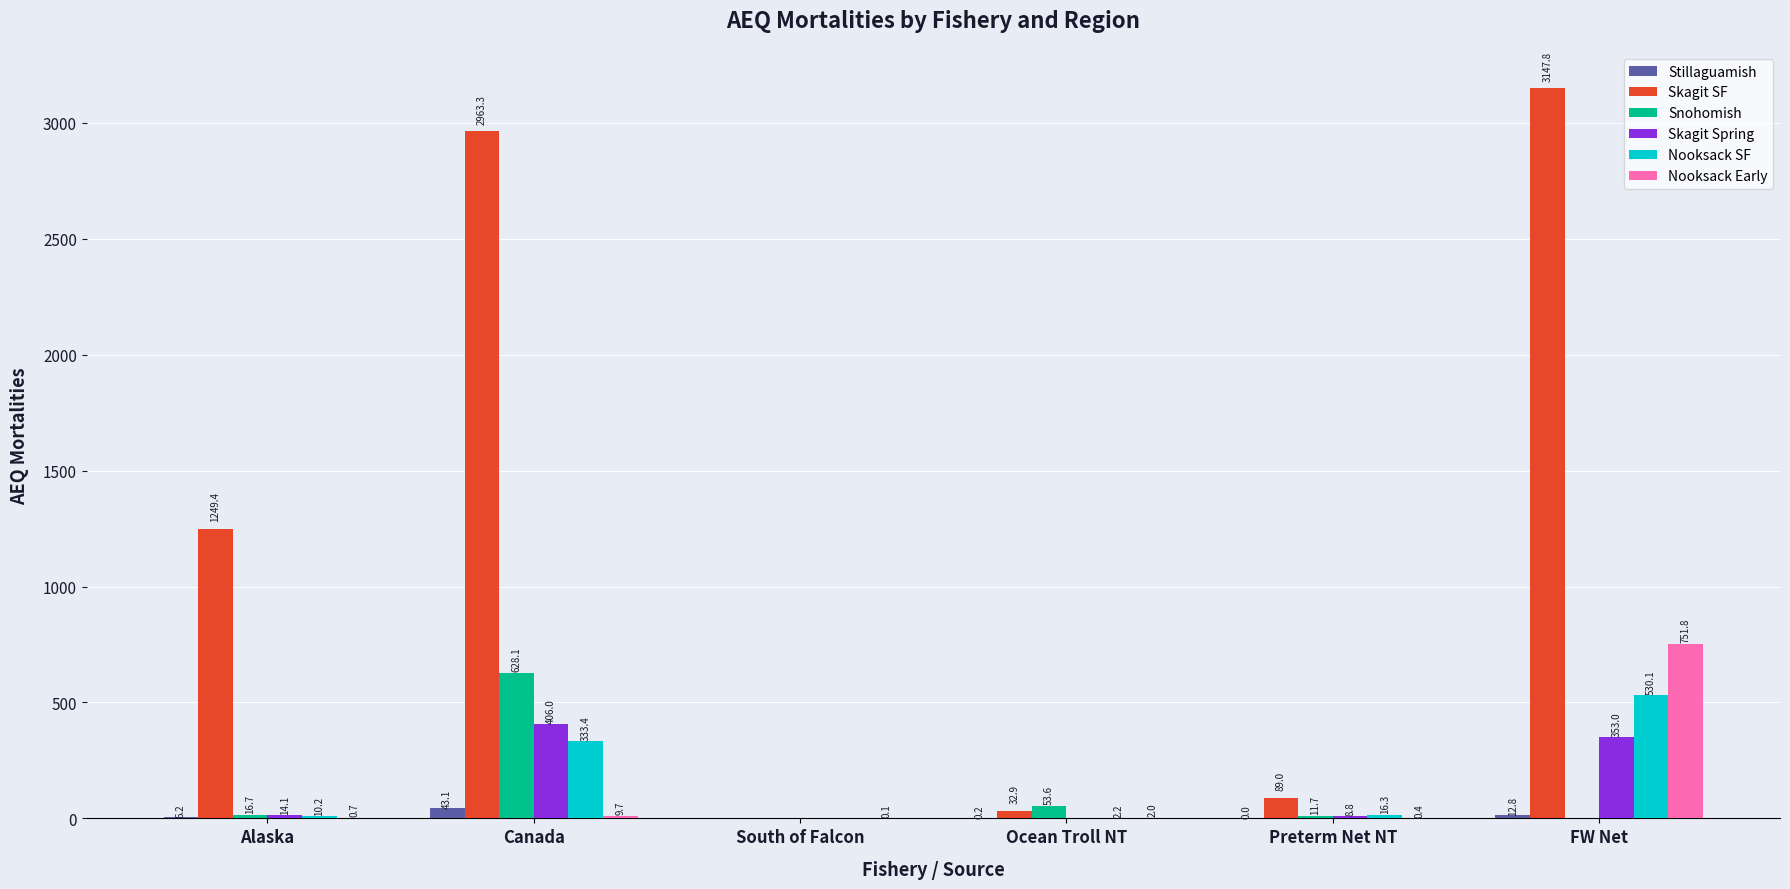

What is the spread (max minus min) of values at Ocean Troll NT?

53.6